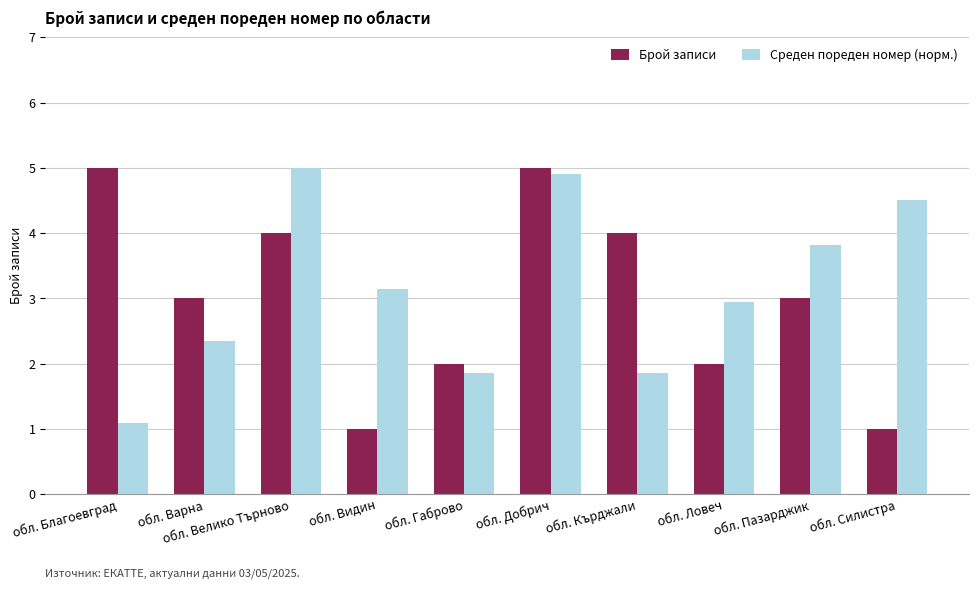

Between обл. Благоевград and обл. Силистра, which series saw the biggest shift?

Брой записи